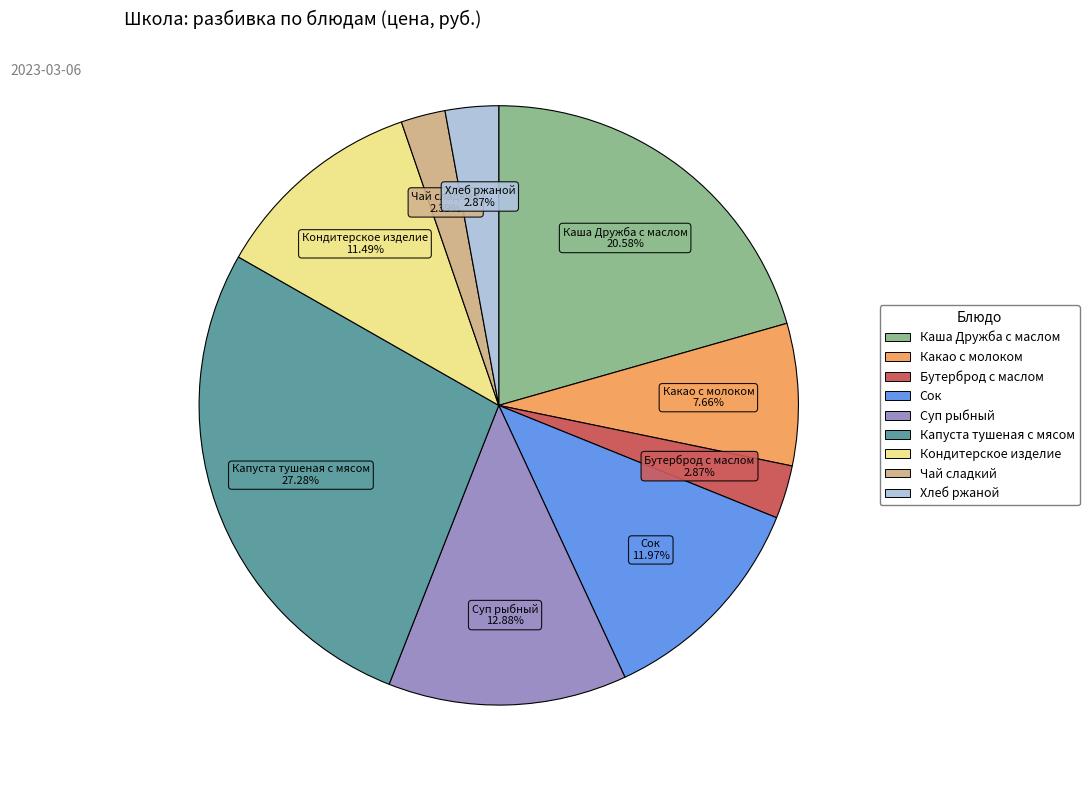

To the nearest percent, what is the combined percentage of Кондитерское изделие and Чай сладкий?

14%